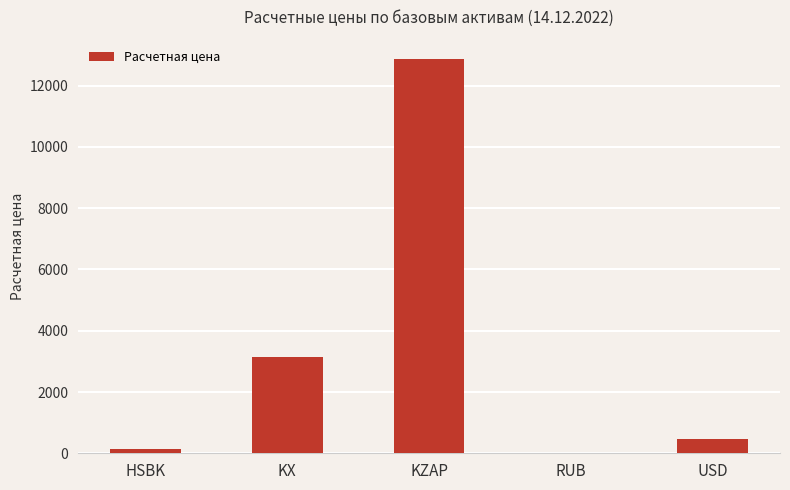

What is the change in value from KX to USD?

-2685.2